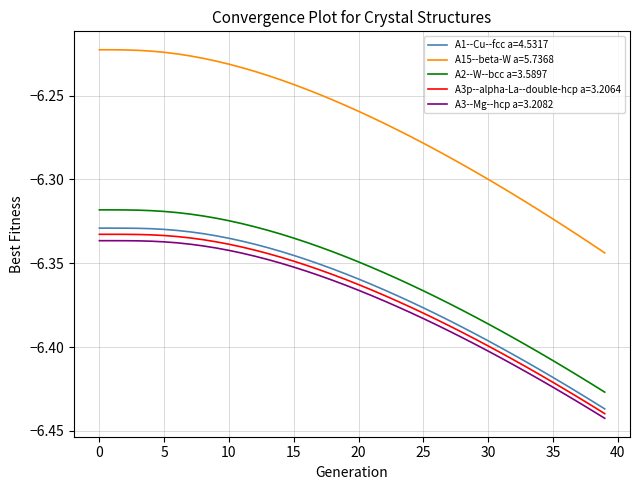

Which series has the widest spread of values?

A15--beta-W a=5.7368